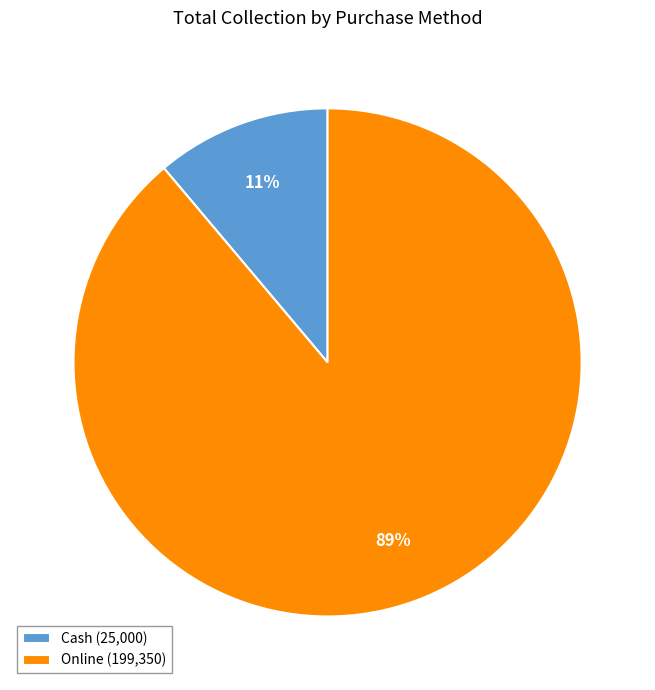

Rank the categories by value from highest to lowest.

Online, Cash